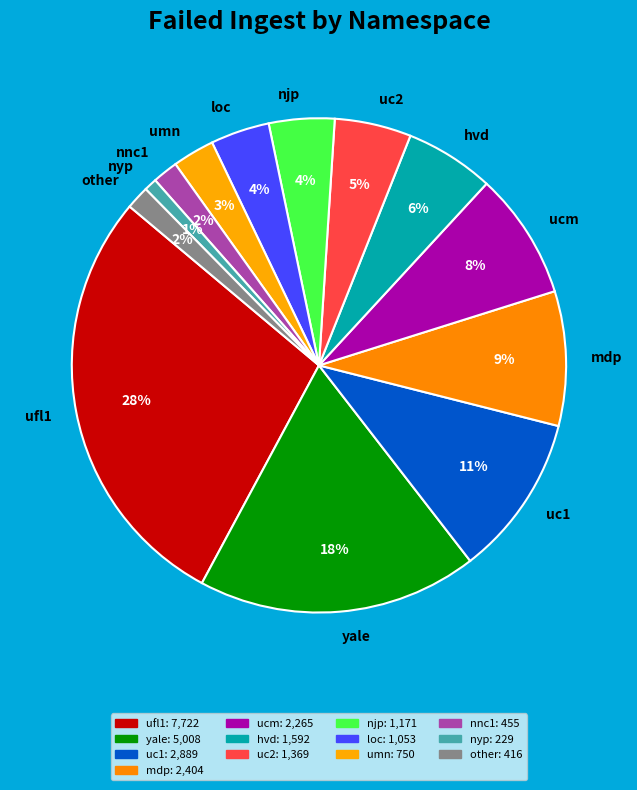

How many slices are in this pie chart?

13